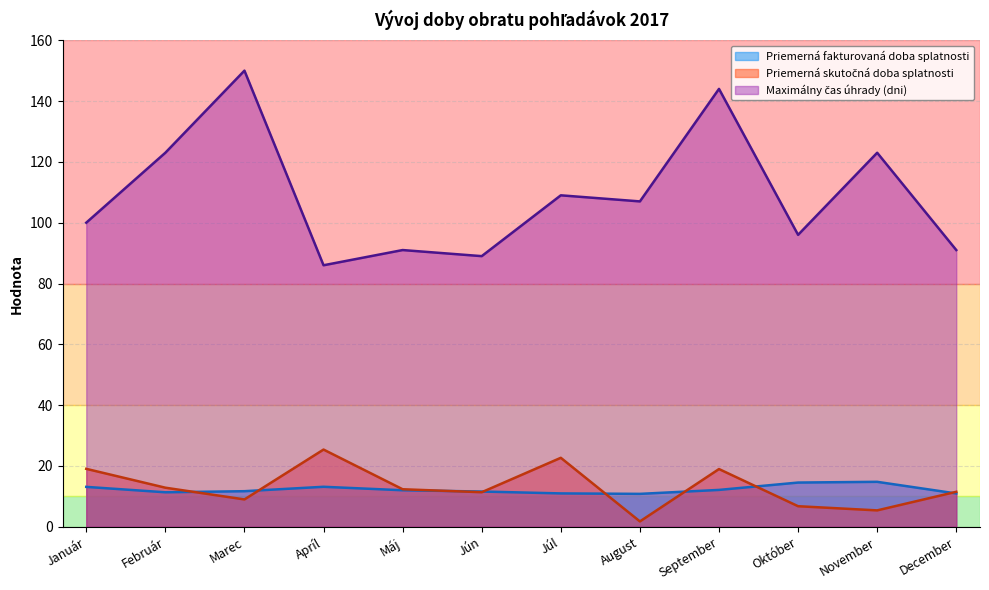

What is the difference between the Maximálny čas úhrady (dni) values at Júl and Február?

14.0